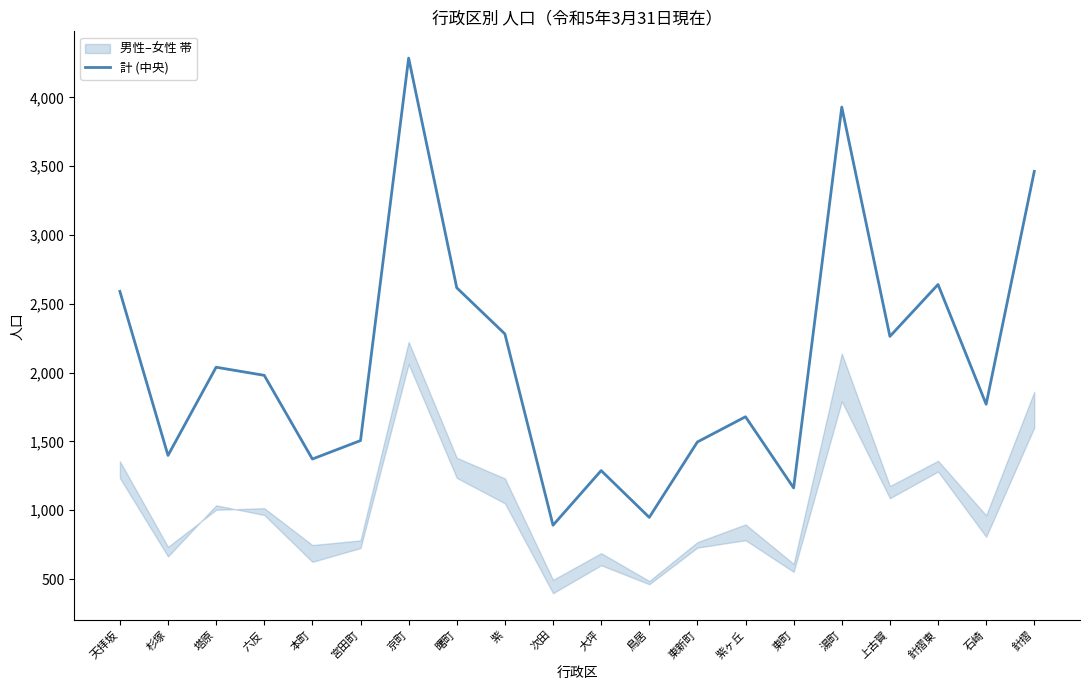

Reading left to right, list all the values displayed in this chart.

天拝坂=2590	杉塚=1398	塔原=2039	六反=1980	本町=1372	宮田町=1506	京町=4285	曙町=2616	紫=2281	次田=891	大坪=1288	鳥居=948	東新町=1496	紫ヶ丘=1679	東町=1162	湯町=3929	上古賀=2263	針摺東=2640	石崎=1770	針摺=3462